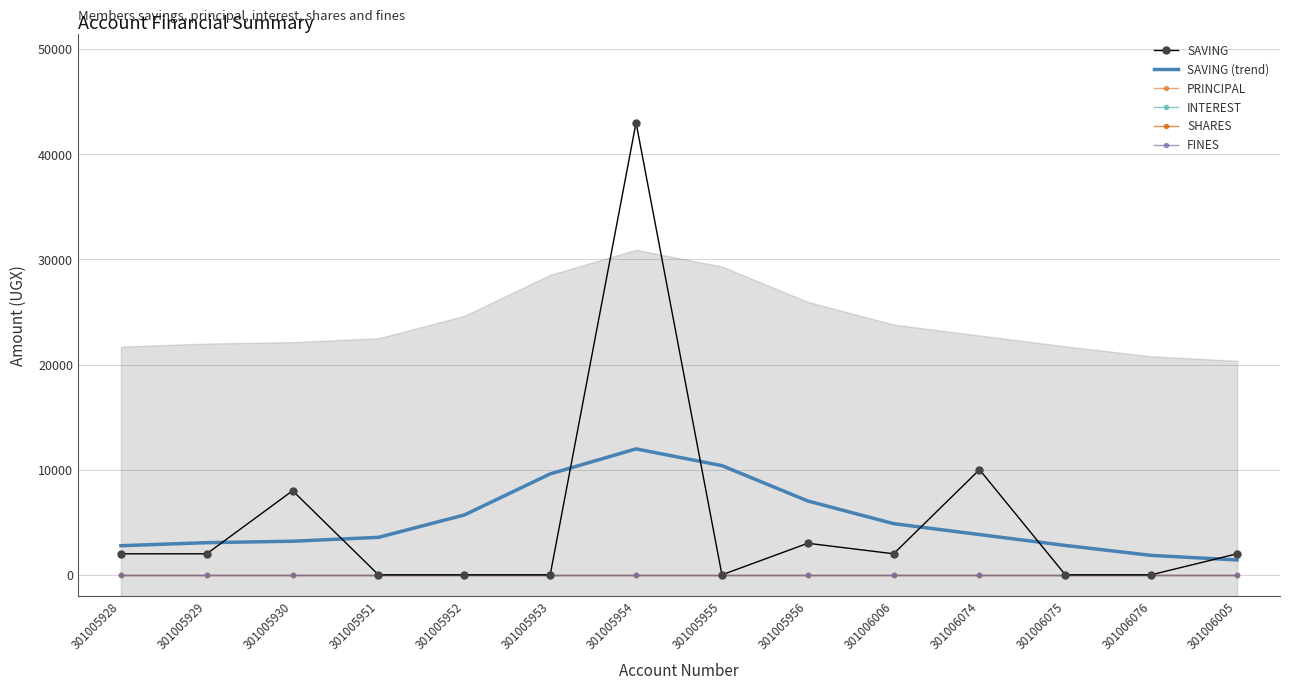

Reading right to left, extract all data points from this chart.

SAVING: 2000.0	0.0	0.0	10000.0	2000.0	3000.0	0.0	43000.0	0.0	0.0	0.0	8000.0	2000.0	2000.0
SAVING (trend): 1414.4	1847.1	2792.1	3827.5	4865.5	7021.9	10383.7	11975.5	9596.4	5691.6	3563.4	3194.7	3057.3	2769.0
PRINCIPAL: 0.0	0.0	0.0	0.0	0.0	0.0	0.0	0.0	0.0	0.0	0.0	0.0	0.0	0.0
INTEREST: 0.0	0.0	0.0	0.0	0.0	0.0	0.0	0.0	0.0	0.0	0.0	0.0	0.0	0.0
SHARES: 0.0	0.0	0.0	0.0	0.0	0.0	0.0	0.0	0.0	0.0	0.0	0.0	0.0	0.0
FINES: 0.0	0.0	0.0	0.0	0.0	0.0	0.0	0.0	0.0	0.0	0.0	0.0	0.0	0.0